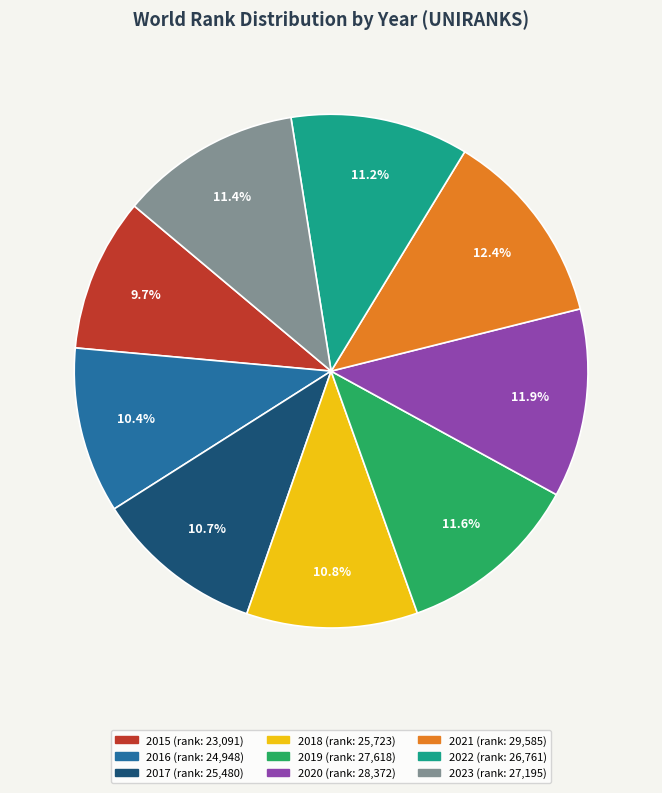

Between 2015 (rank: 23,091) and 2017 (rank: 25,480), which is larger?

2017 (rank: 25,480)